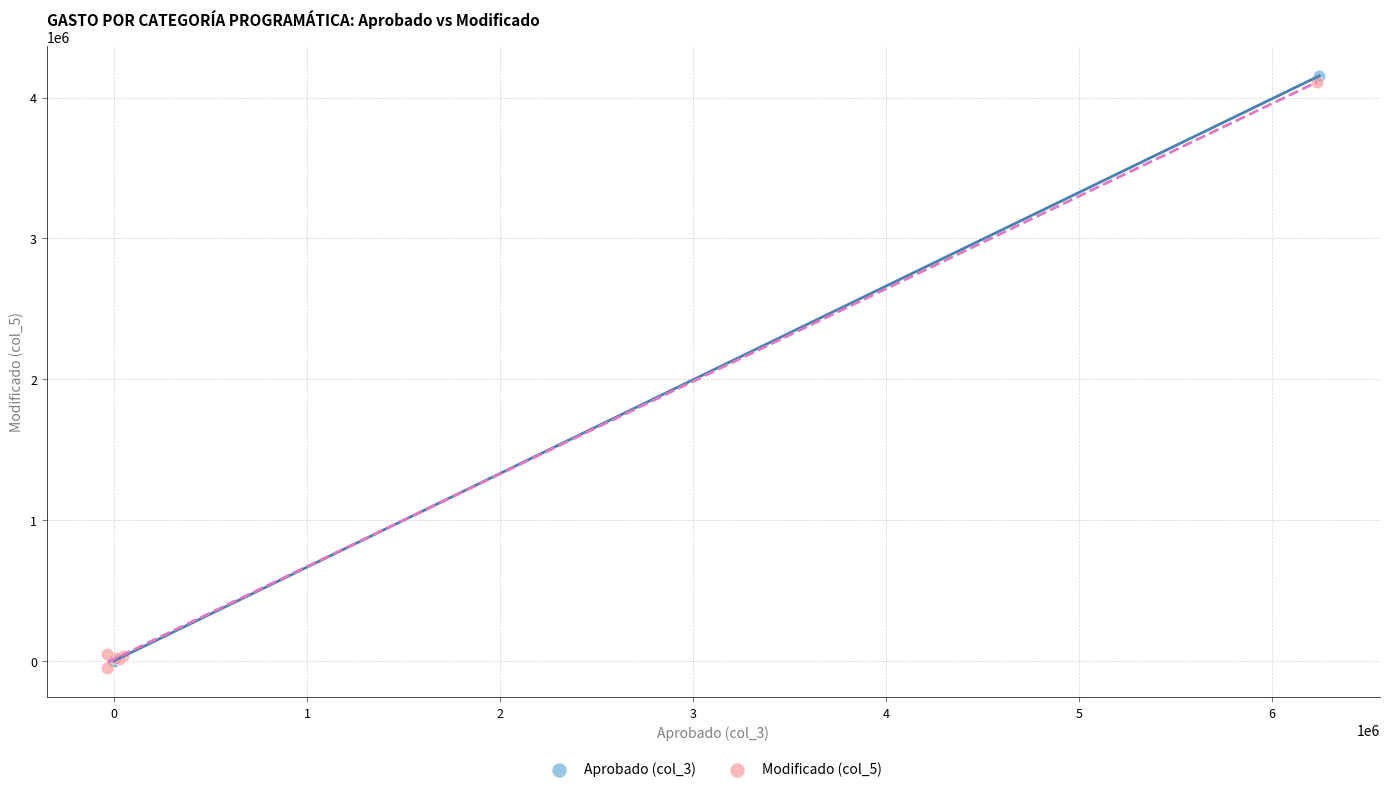

What are all the series names shown in the legend?

Aprobado (col_3), Modificado (col_5)